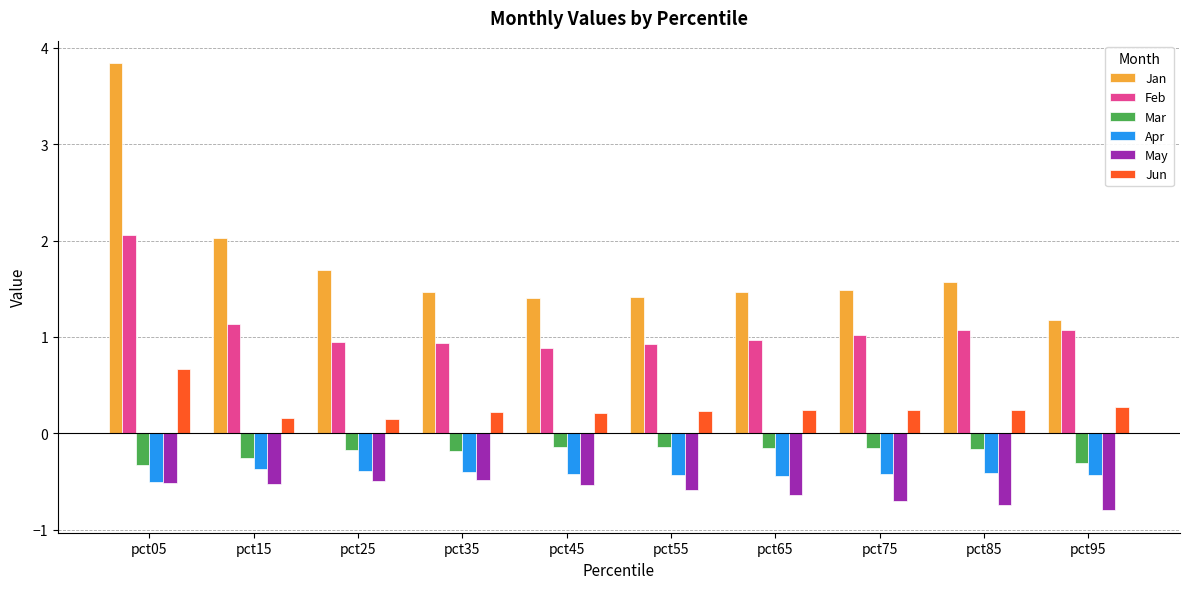

Rank the series at pct55 from lowest to highest value.

May, Apr, Mar, Jun, Feb, Jan